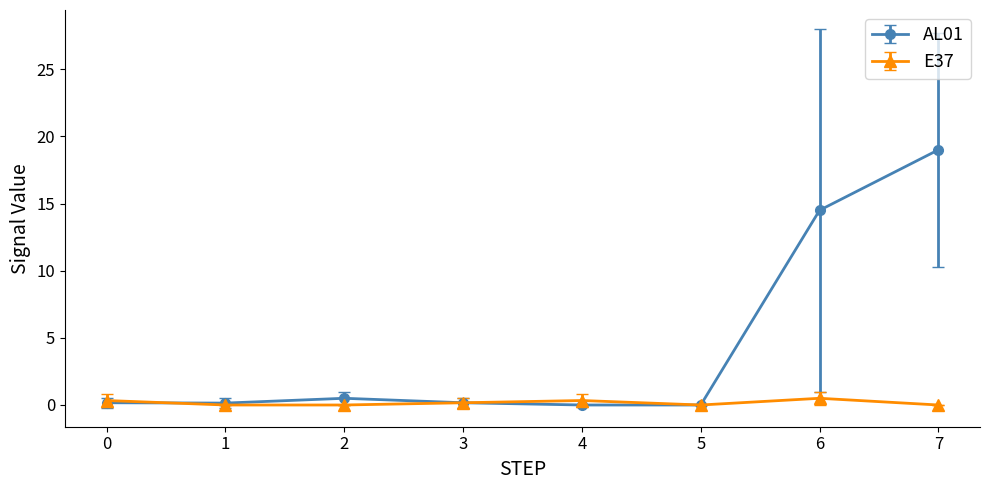

True or false: E37 has a value of 0.3 at 4.

True